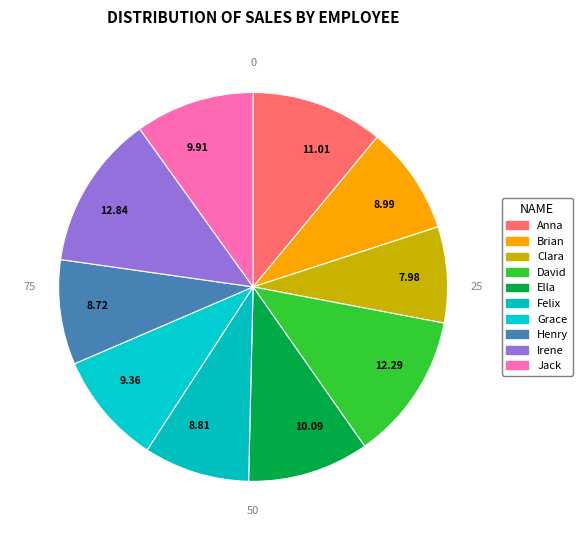

Approximately how many times larger is the value at 7.98 compared to 8.99?

0.9